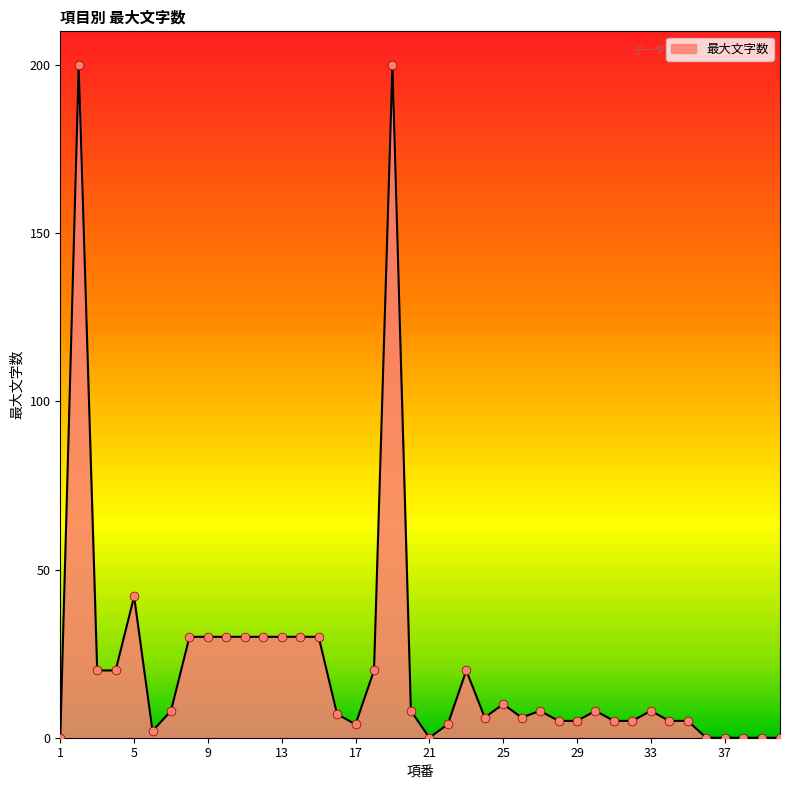

What is the difference between the maximum and minimum values?

200